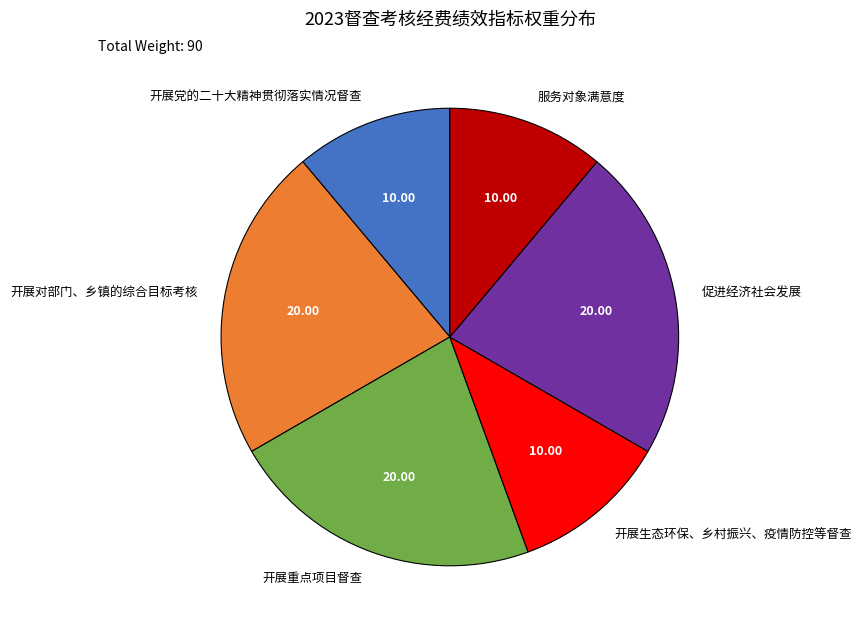

What is the ratio of the value at 开展对部门、乡镇的综合目标考核 to the value at 开展生态环保、乡村振兴、疫情防控等督查?

2.0